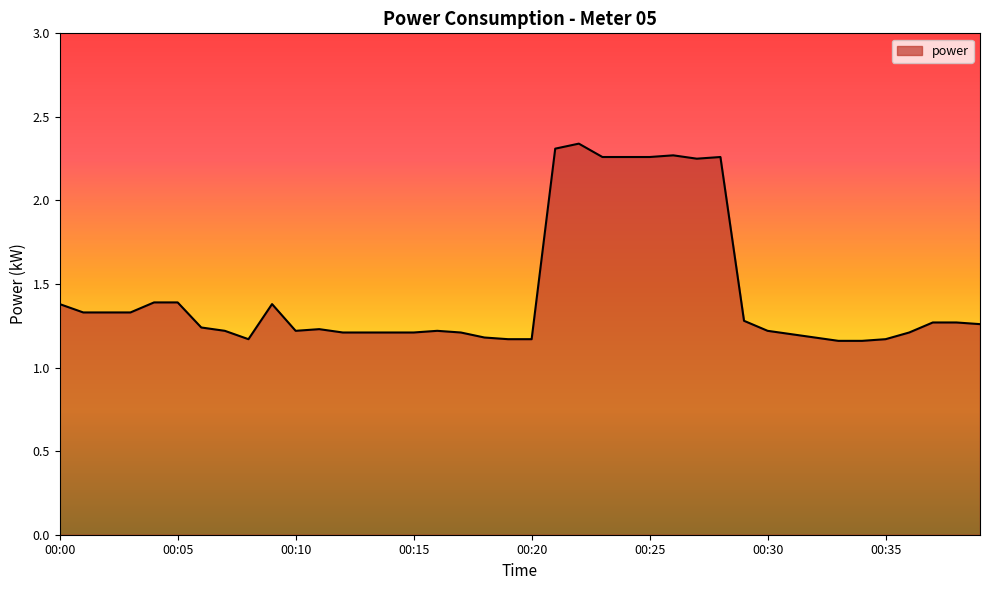

List the labels in order of value, smallest first.

00:33, 00:34, 00:08, 00:19, 00:20, 00:35, 00:18, 00:32, 00:31, 00:12, 00:13, 00:14, 00:15, 00:17, 00:36, 00:07, 00:10, 00:16, 00:30, 00:11, 00:06, 00:39, 00:37, 00:38, 00:29, 00:01, 00:02, 00:03, 00:00, 00:09, 00:04, 00:05, 00:27, 00:23, 00:24, 00:25, 00:28, 00:26, 00:21, 00:22